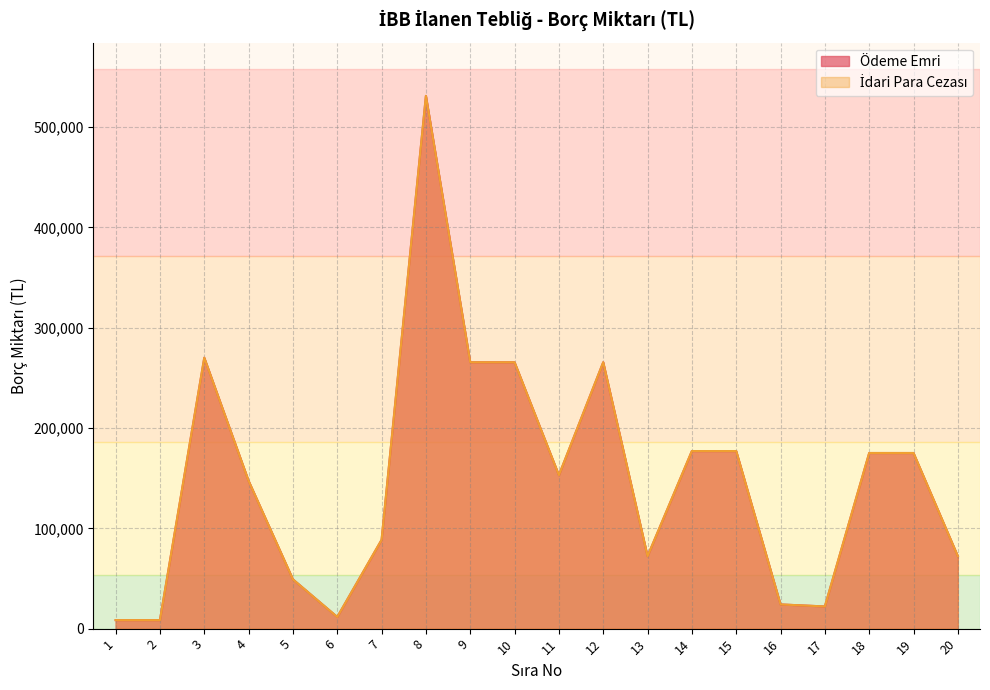

The İdari Para Cezası series shows 8387 at 16. True or false?

False